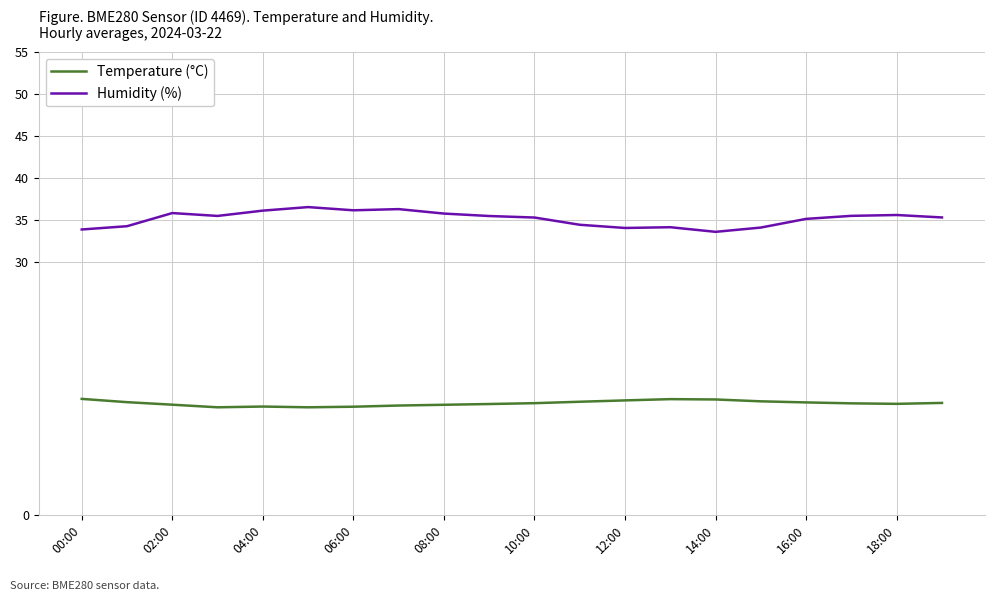

Rank the series by their average value, from lowest to highest.

Temperature (°C), Humidity (%)